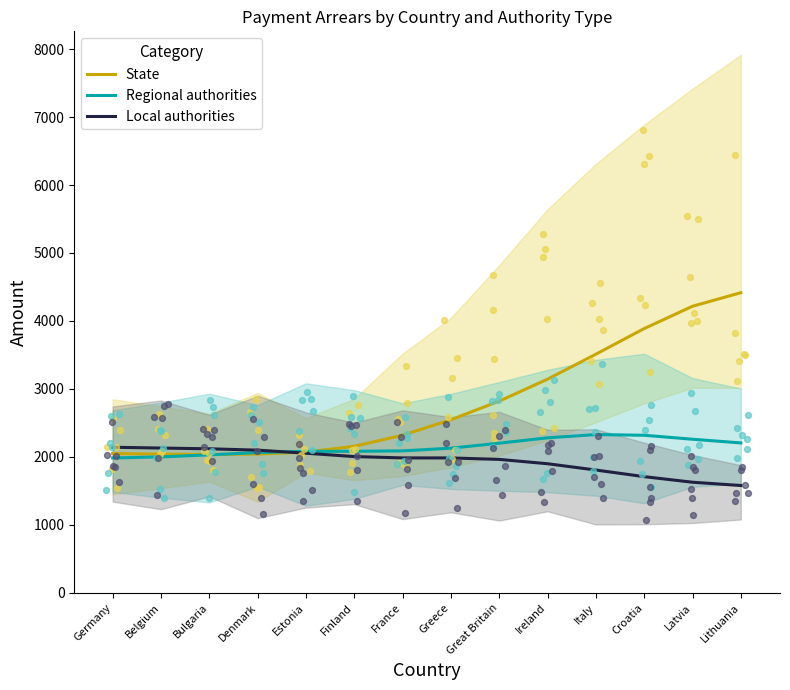

Which series has the largest total across all categories?

State